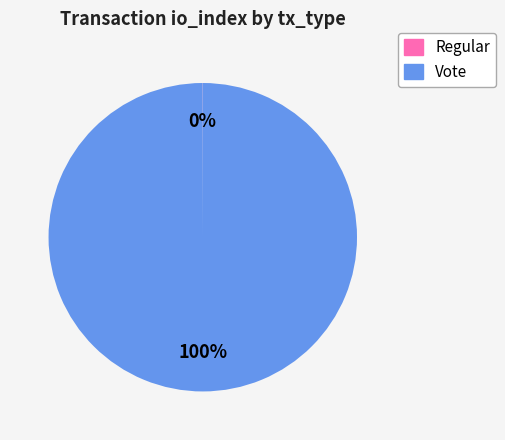

What percentage is the Vote slice, to the nearest percent?

100%